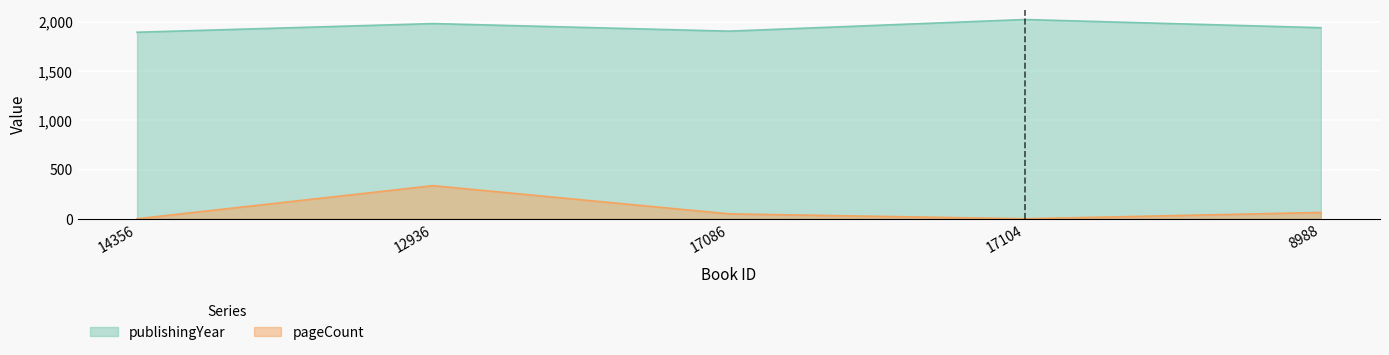

Reading left to right, transcribe all the data shown in this chart.

publishingYear: 14356=1893	12936=1981	17086=1904	17104=2022	8988=1939
pageCount: 14356=0	12936=336	17086=50	17104=0	8988=64